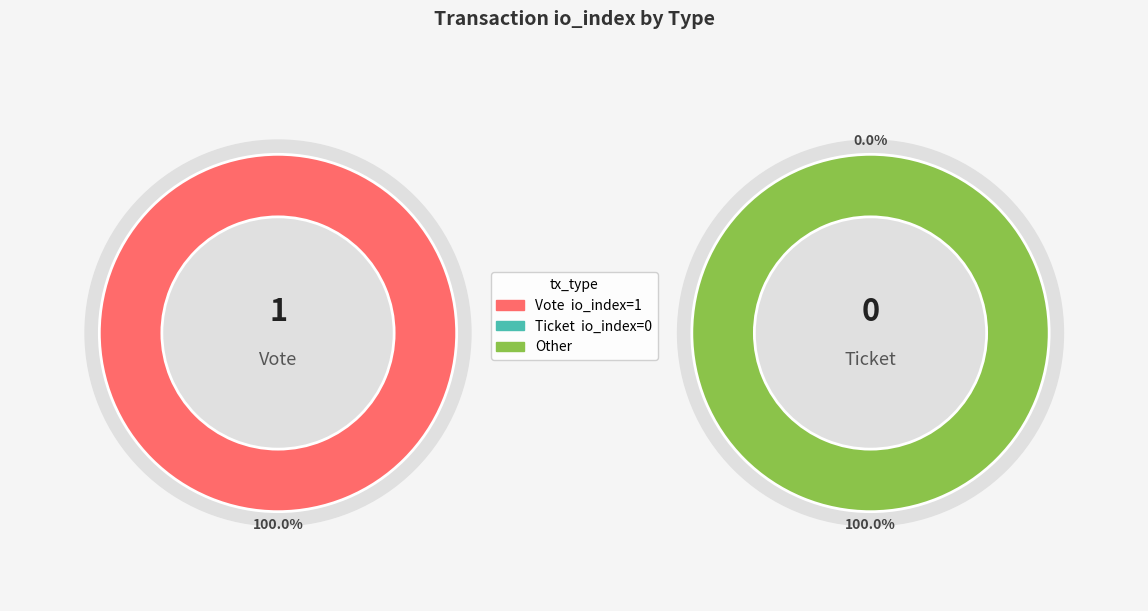

To the nearest percent, what is the average slice percentage?

50%